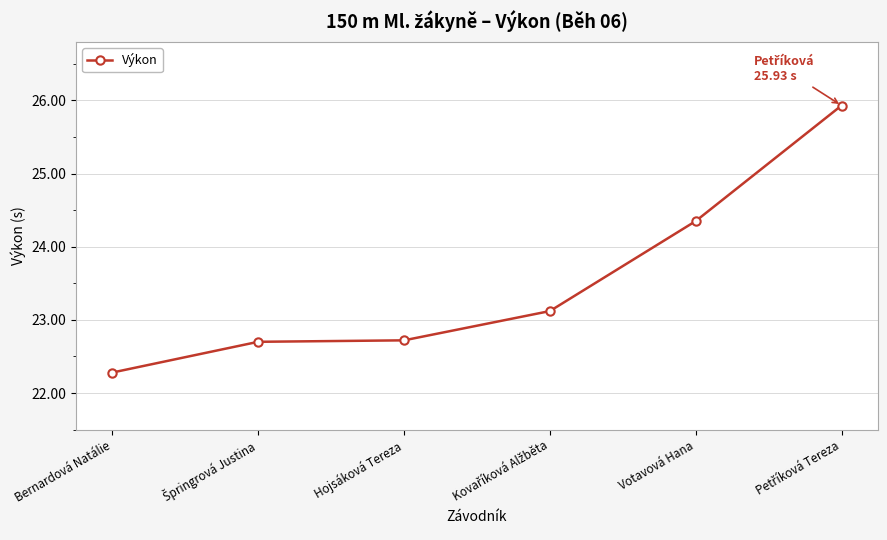

What is the average value?

23.5